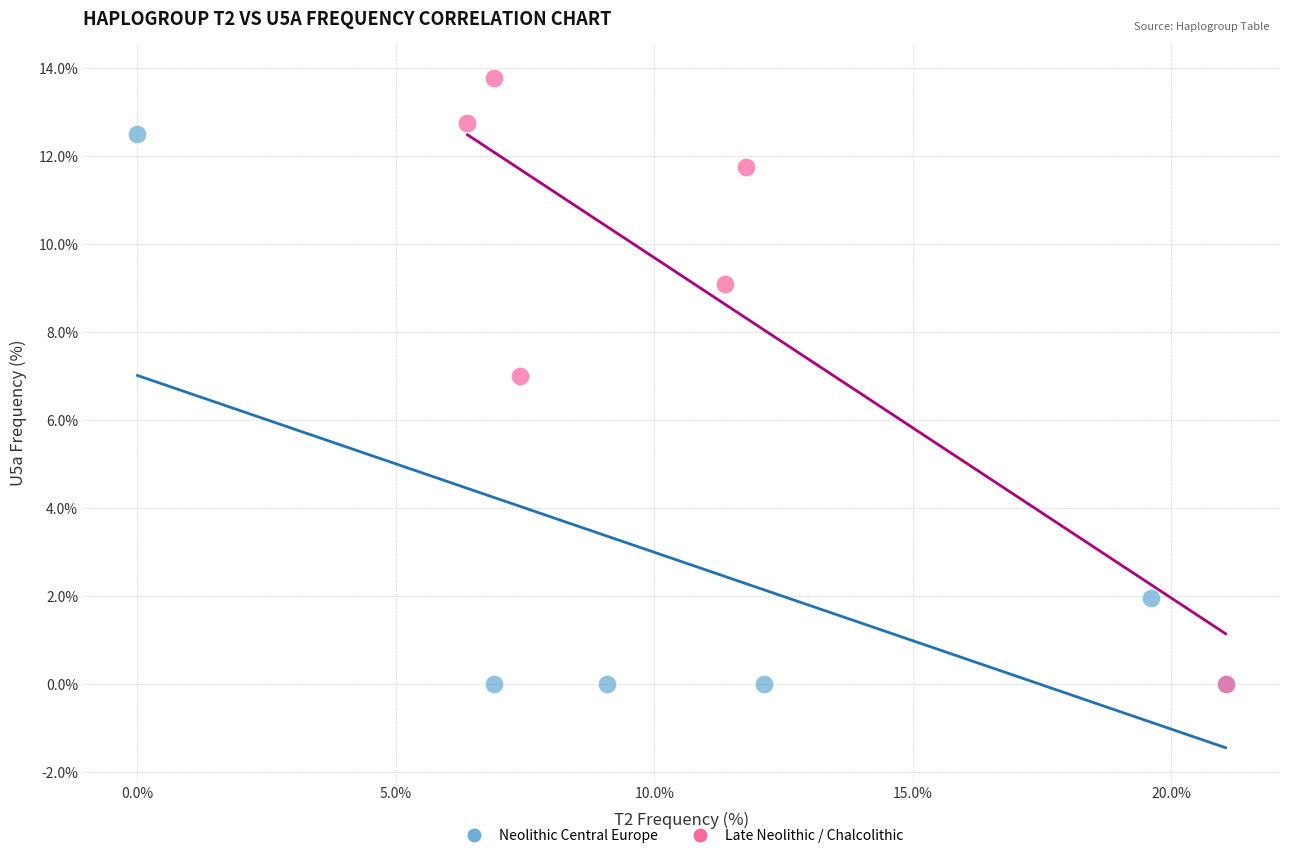

Which series reaches the maximum Y coordinate?

Late Neolithic / Chalcolithic